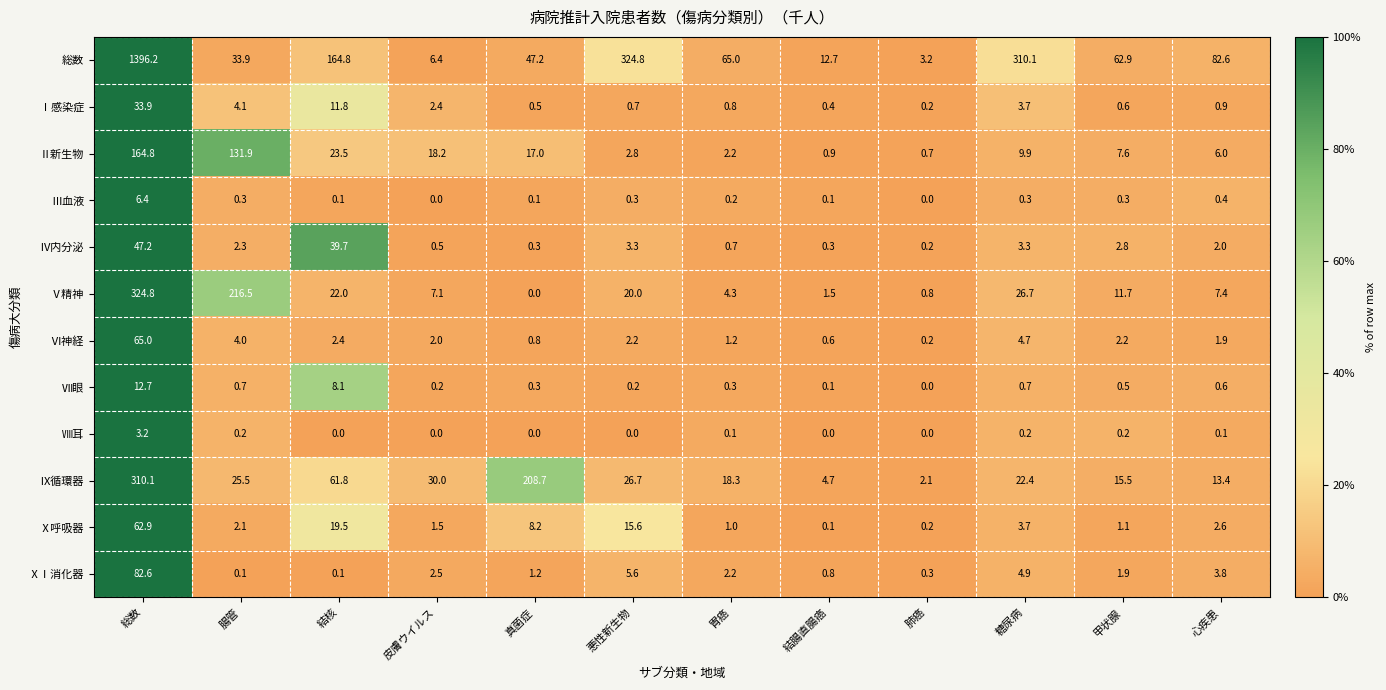

Is it true that Ⅵ神経 equals 0.8 at 真菌症?

True